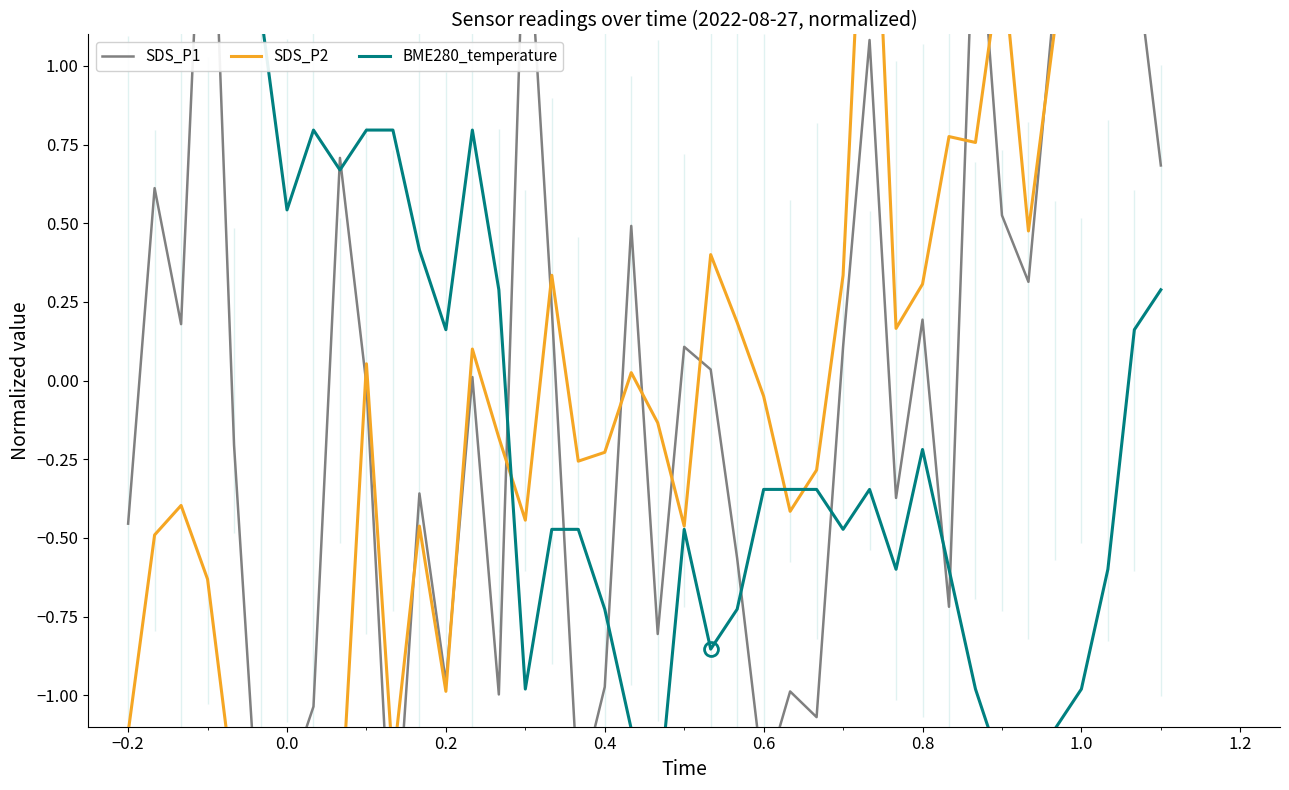

How many times do SDS_P1 and SDS_P2 cross each other?

17